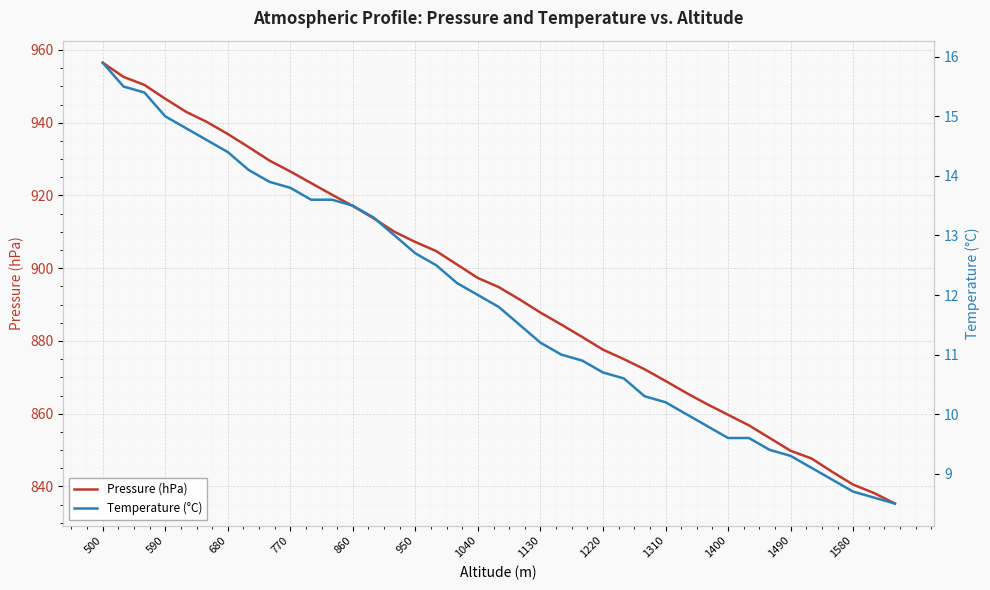

At which label does Pressure (hPa) reach its peak?

500